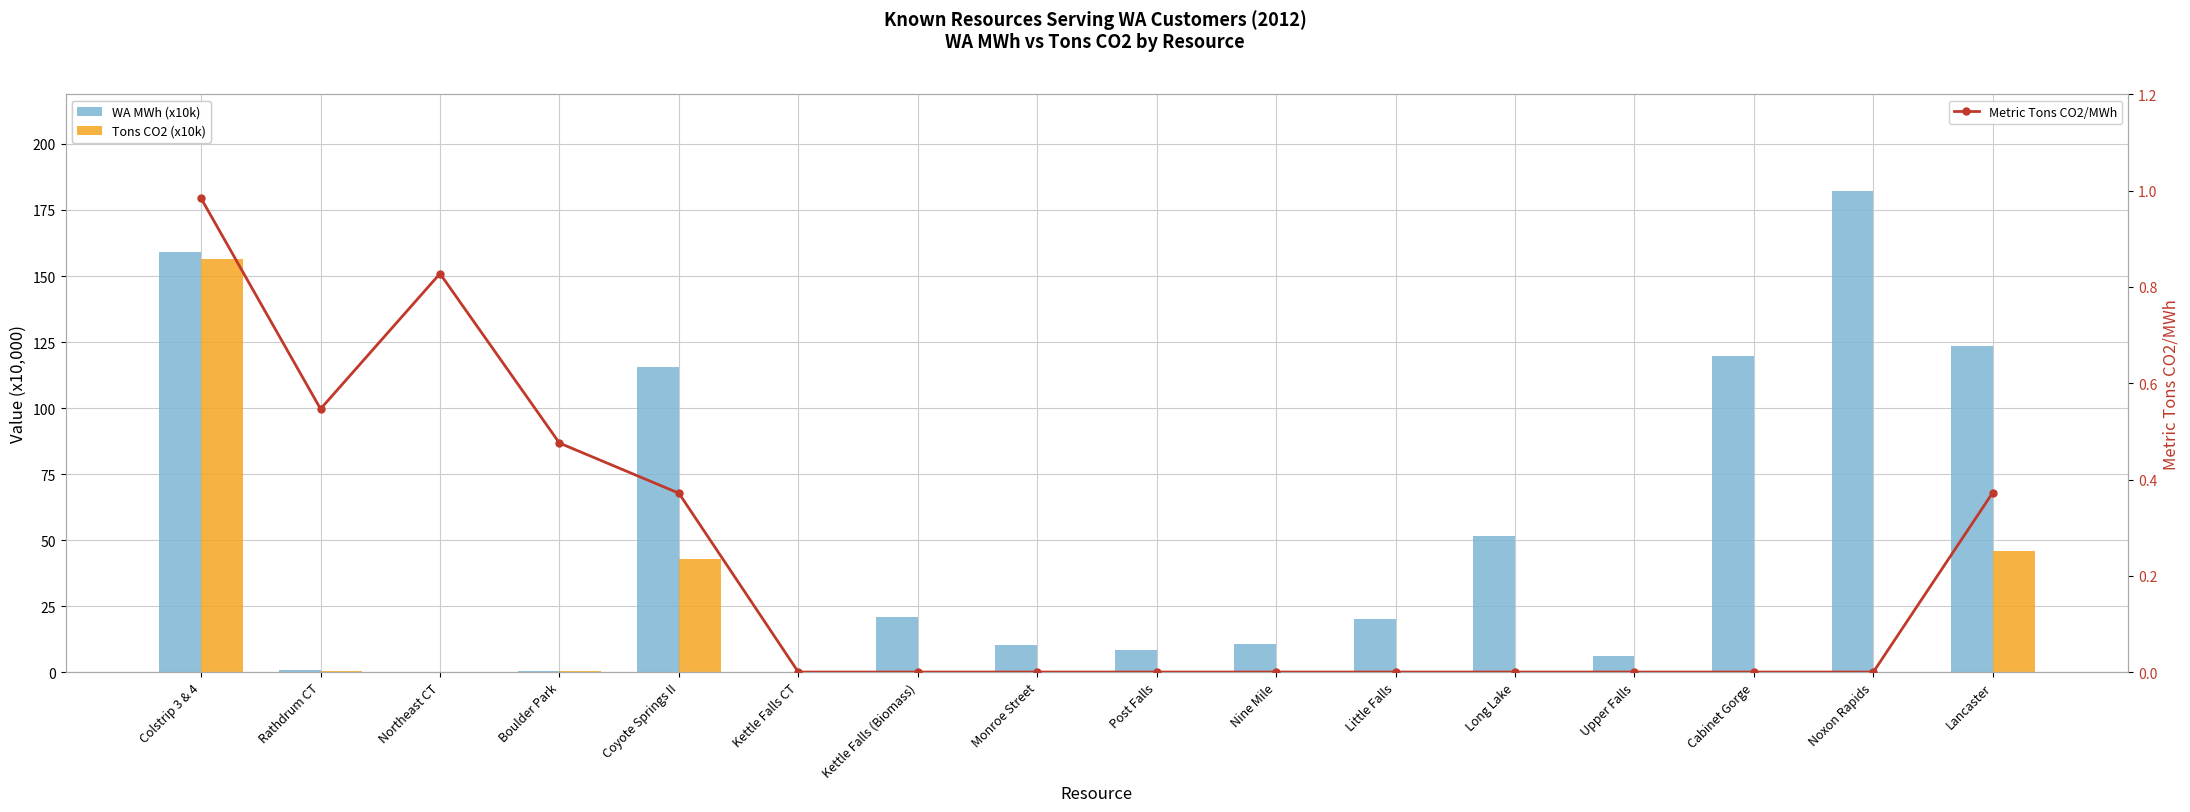

Between Upper Falls and Long Lake, which is larger?

Long Lake